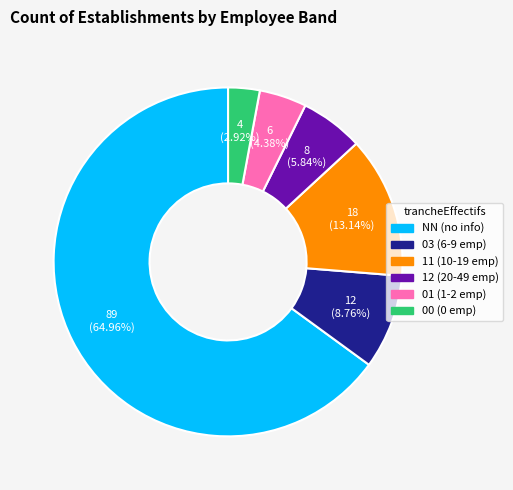

Does any single category account for the majority?

Yes